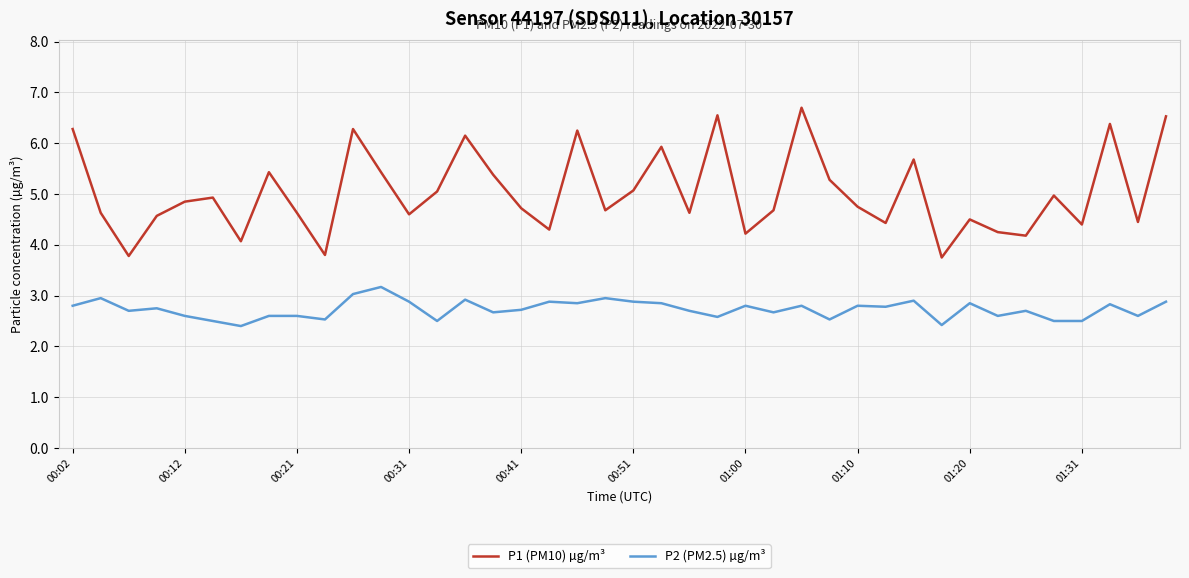

Rank the series by their average value, from highest to lowest.

P1 (PM10) µg/m³, P2 (PM2.5) µg/m³